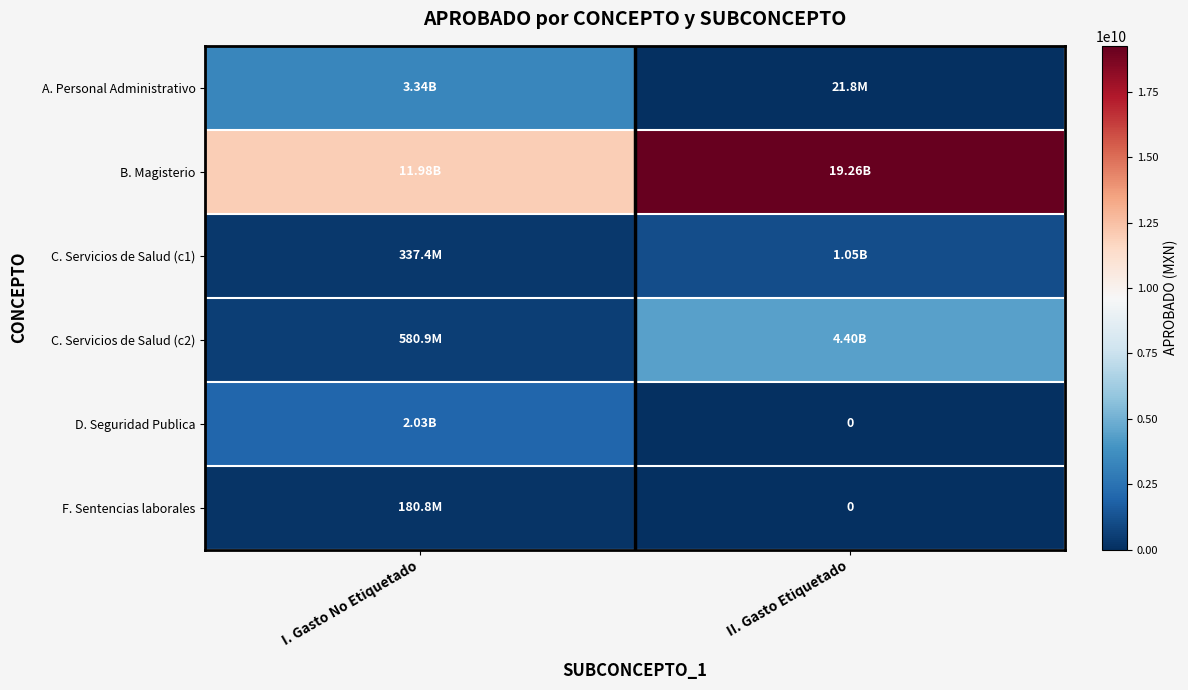

At which category is the sum across all series the highest?

II. Gasto Etiquetado